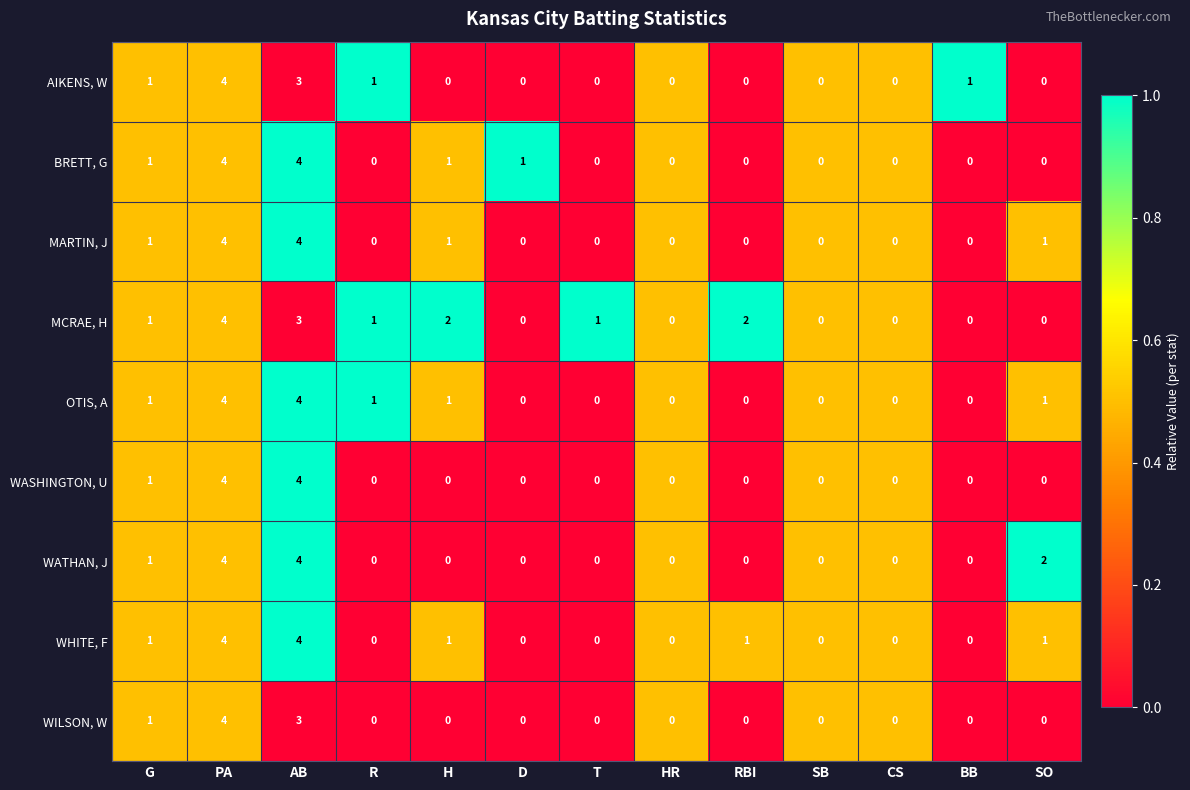

The BRETT, G series shows 2 at SO. True or false?

False